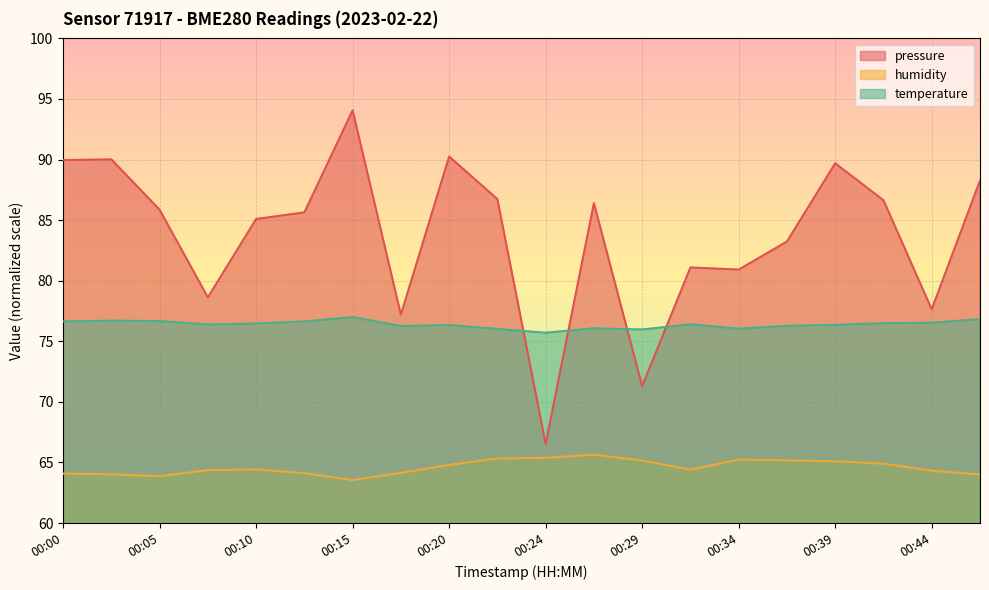

Is the value of pressure at 00:00 greater than the value of humidity at 00:44?

Yes